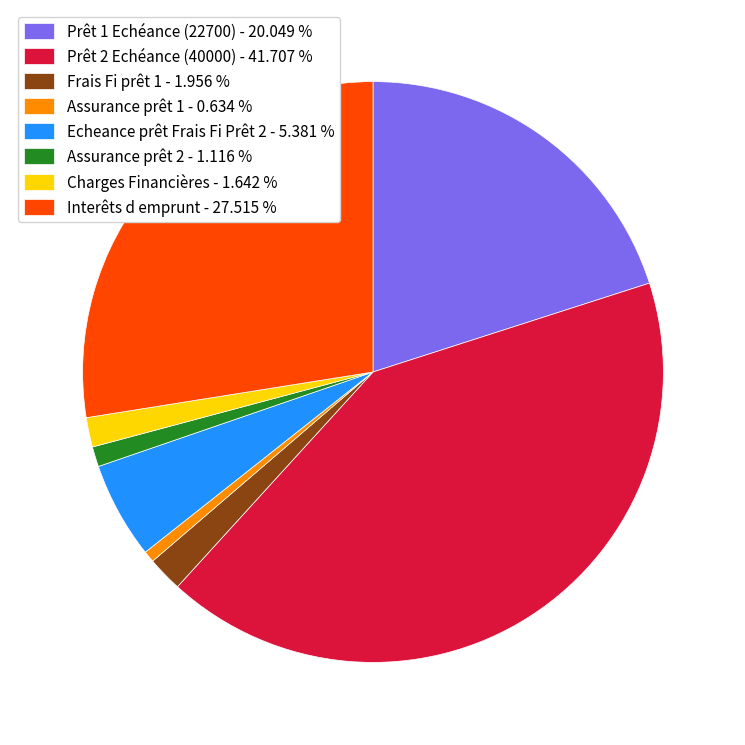

Count the number of slices in the pie.

8